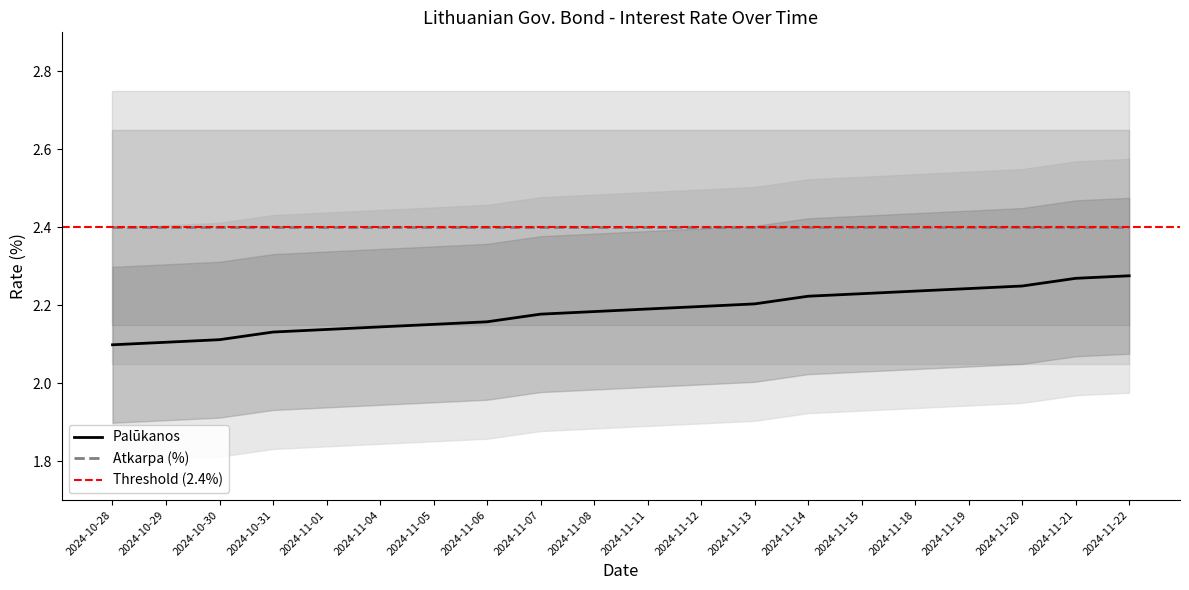

Reading left to right, transcribe all the data shown in this chart.

2024-10-28=2.1	2024-10-29=2.1	2024-10-30=2.1	2024-10-31=2.1	2024-11-01=2.1	2024-11-04=2.1	2024-11-05=2.2	2024-11-06=2.2	2024-11-07=2.2	2024-11-08=2.2	2024-11-11=2.2	2024-11-12=2.2	2024-11-13=2.2	2024-11-14=2.2	2024-11-15=2.2	2024-11-18=2.2	2024-11-19=2.2	2024-11-20=2.2	2024-11-21=2.3	2024-11-22=2.3